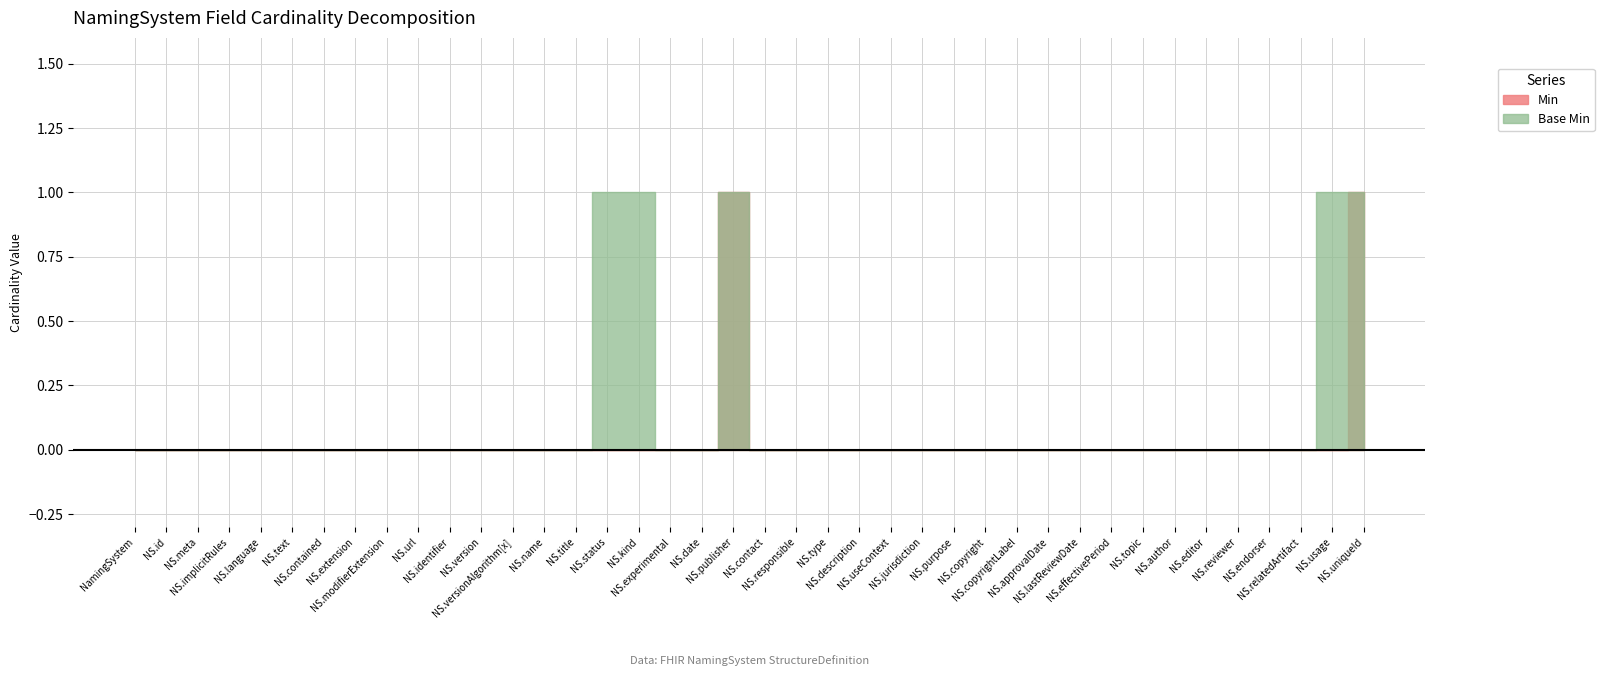

What is the greatest value displayed?

1